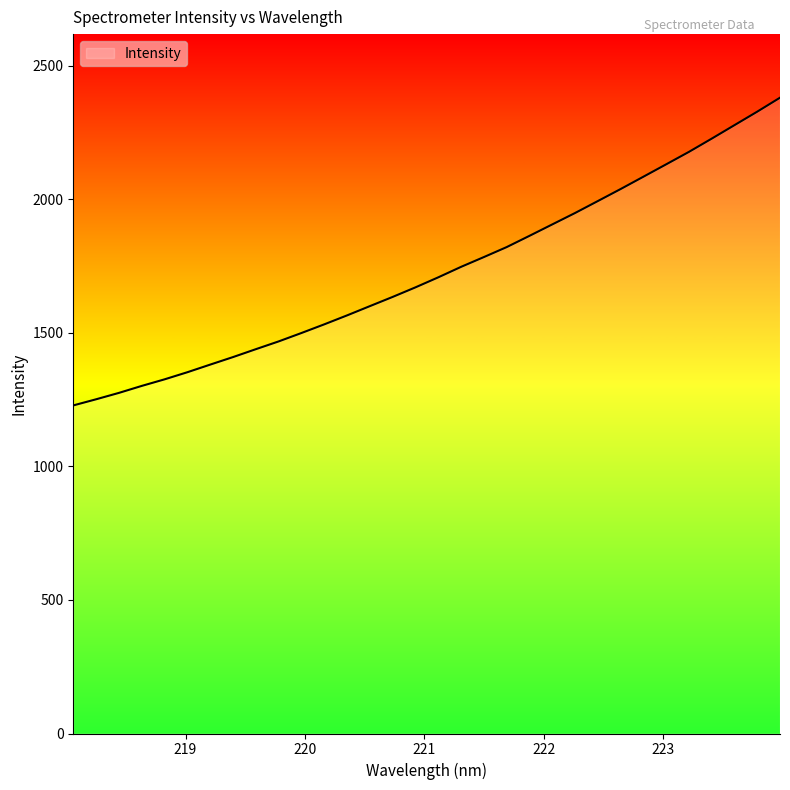

What is the smallest value displayed?

1228.6